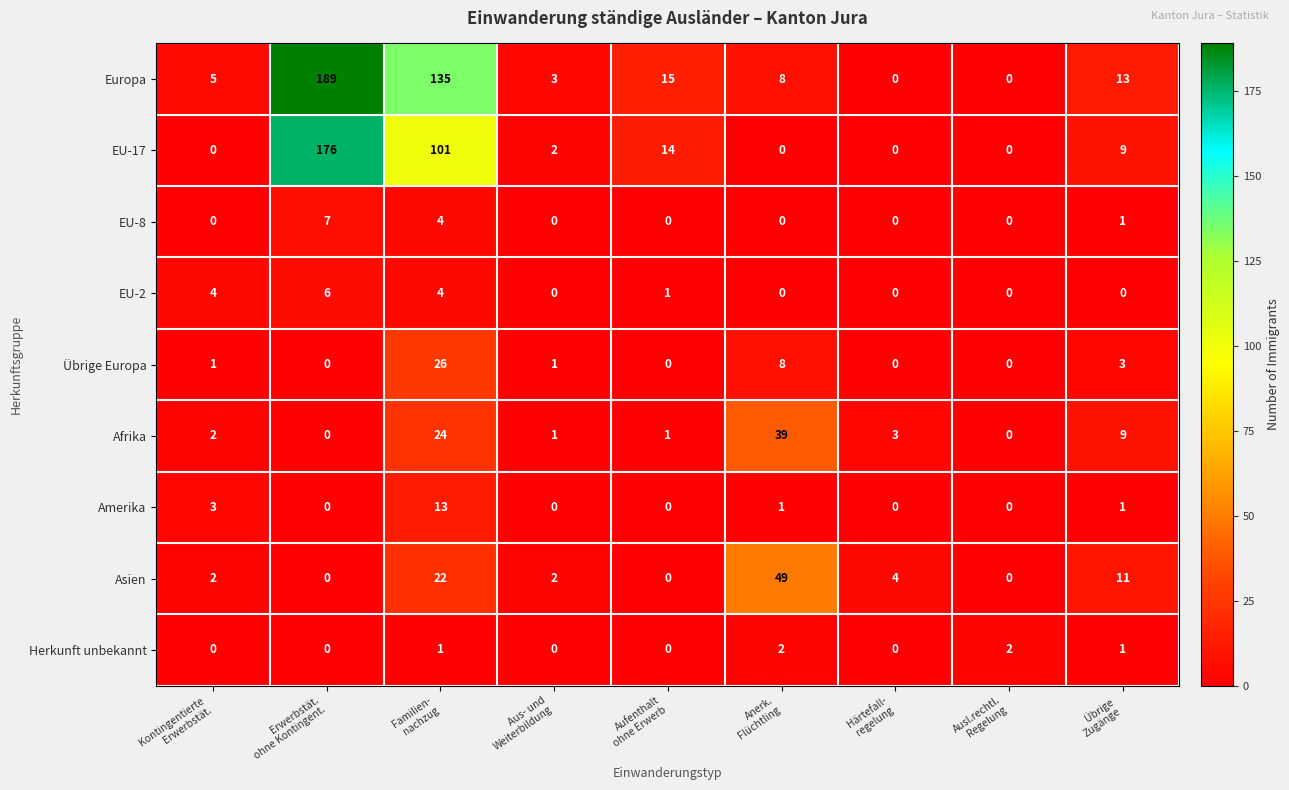

How many distinct data groups are displayed?

9